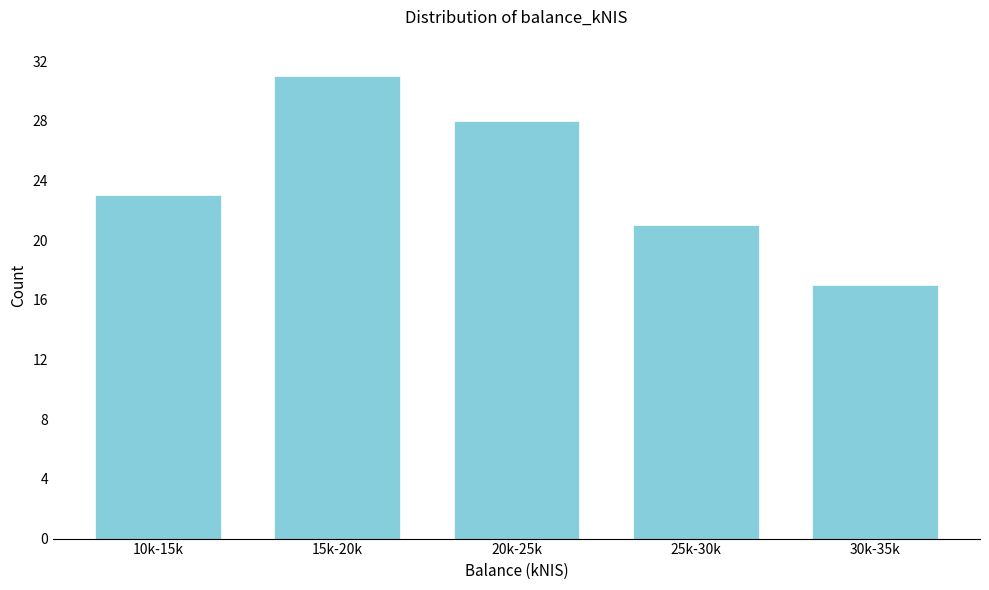

Reading left to right, what are all the values shown in this chart?

10k-15k=23	15k-20k=31	20k-25k=28	25k-30k=21	30k-35k=17